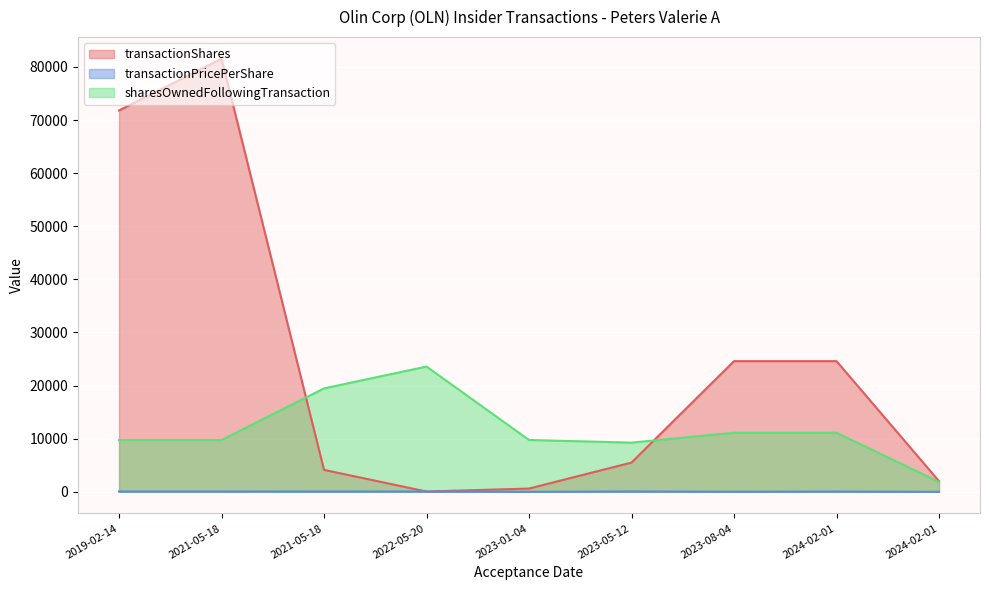

The value of transactionShares at 2024-02-01 is 2000.0. True or false?

True